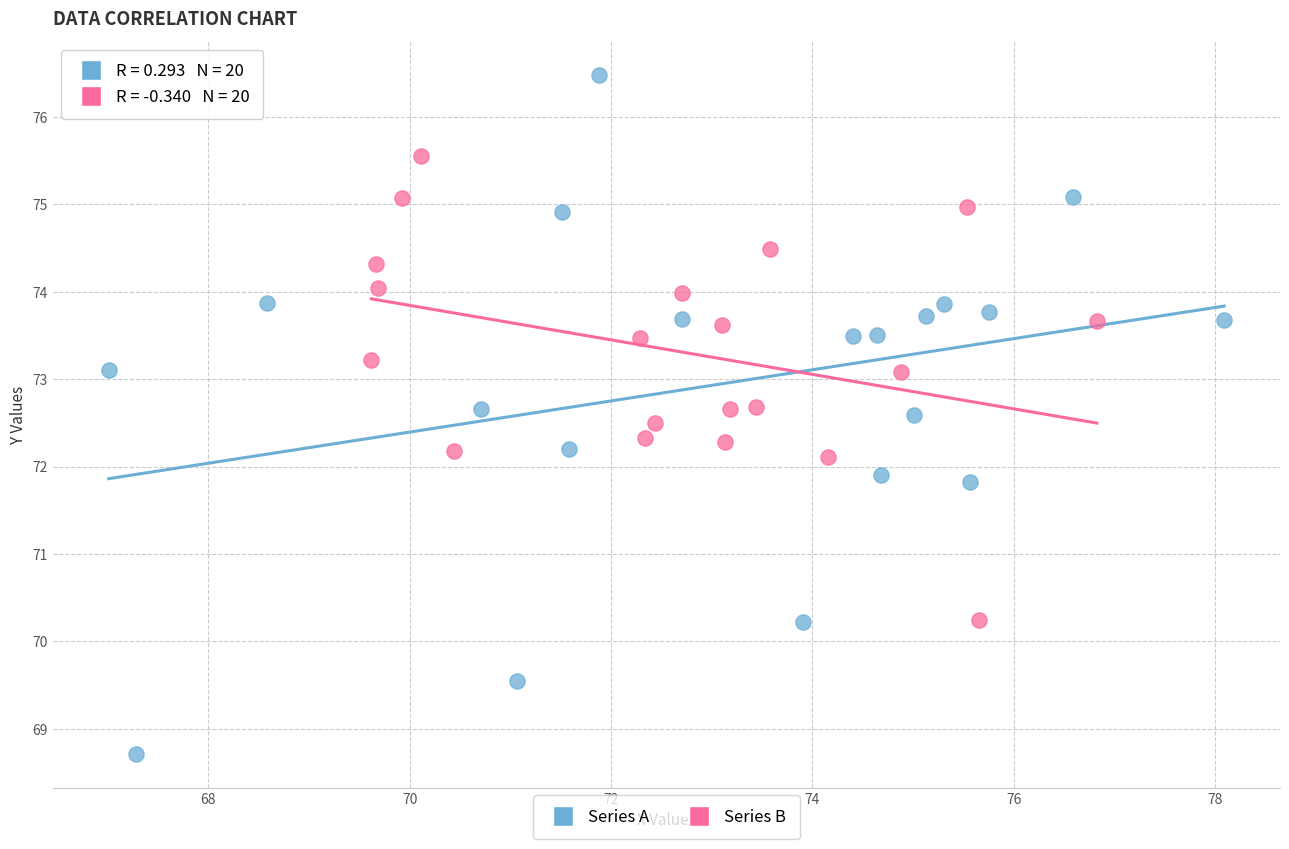

Which series has the largest Y range (max minus min)?

Series A